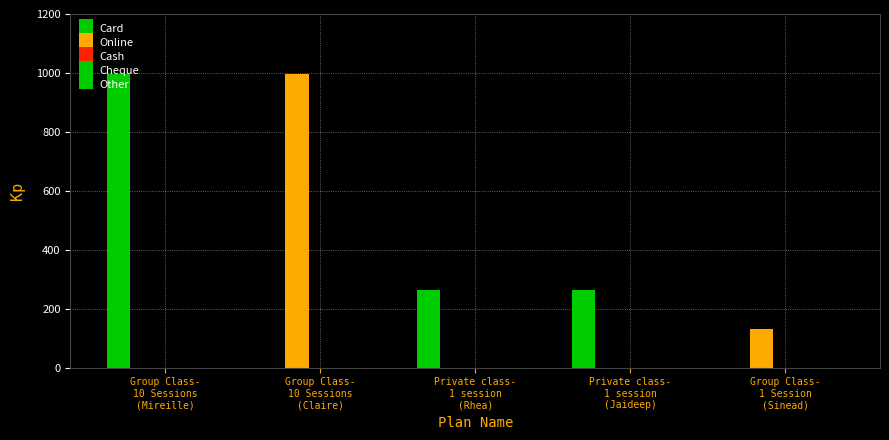

Count the number of data series in this chart.

2